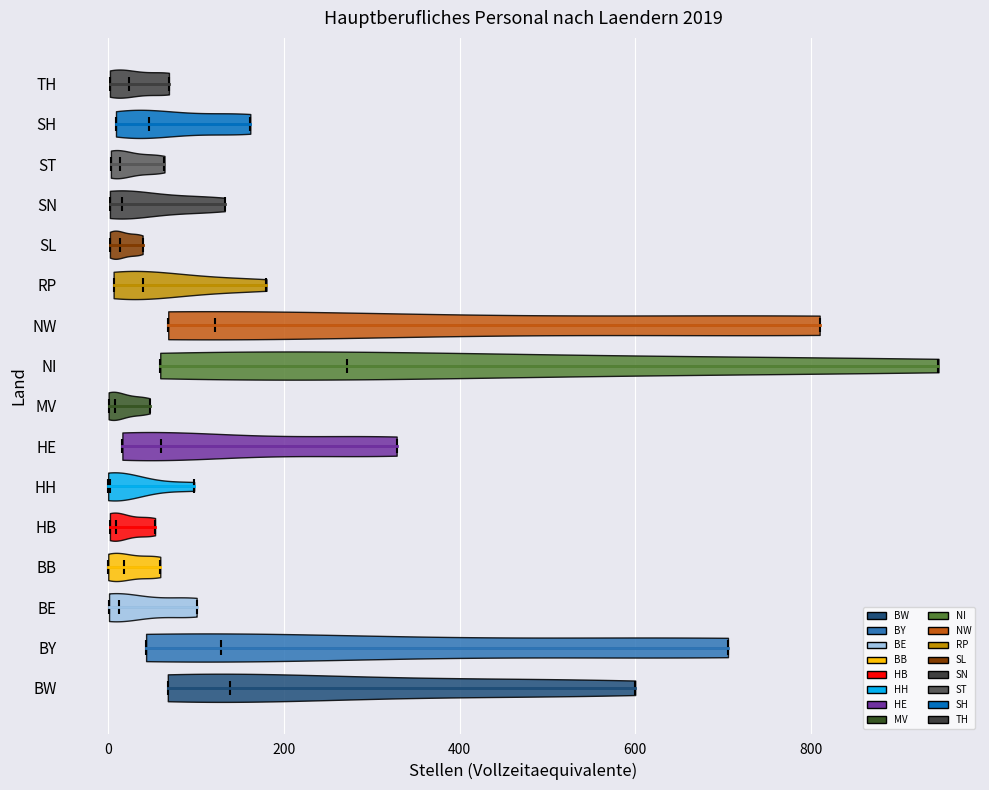

What is the lowest point the violin for BW reaches on the x-axis? The values are not printed on the chart, so give them approximately, as read against the axis.

60